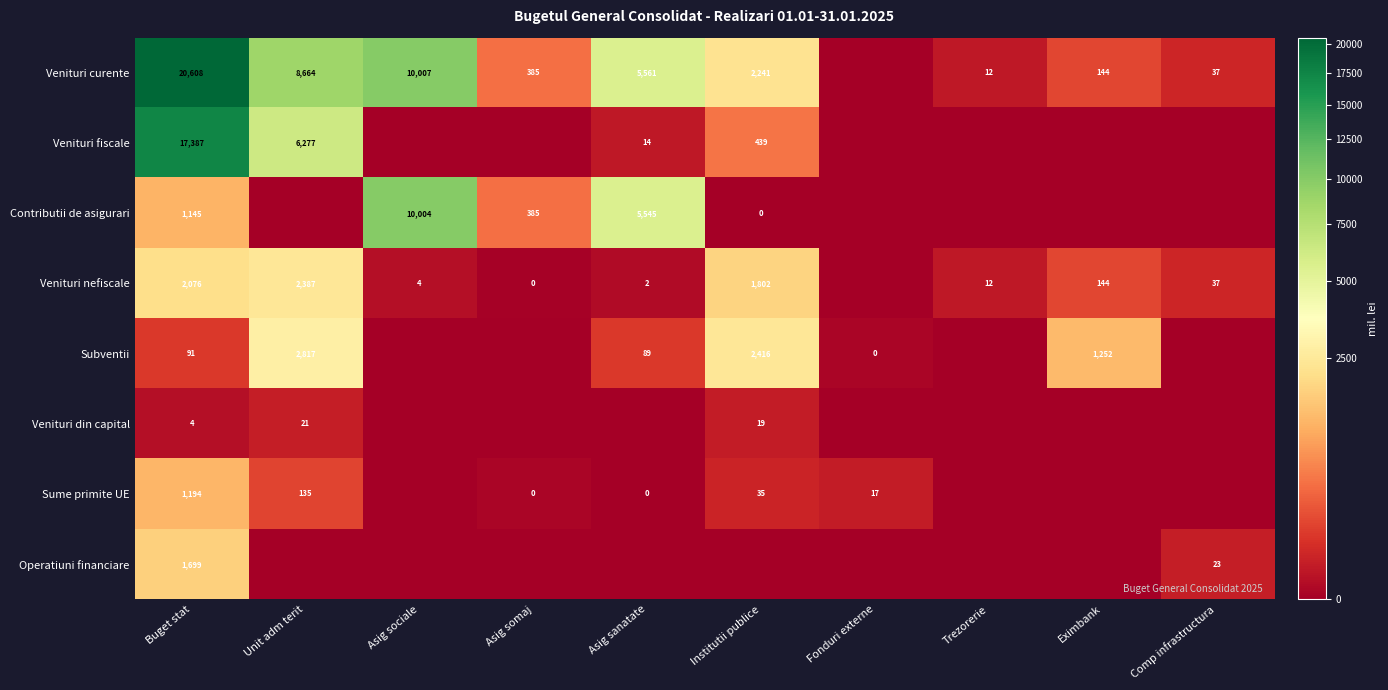

Is the value of Venituri nefiscale at Trezorerie greater than the value of Venituri fiscale at Asig sanatate?

No